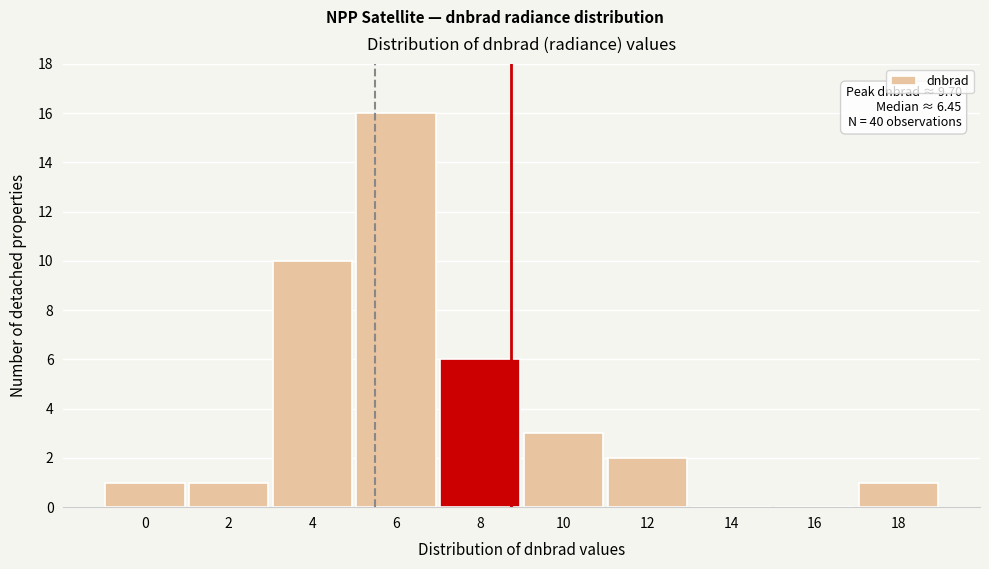

Reading left to right, what are all the values shown in this chart?

0=1	2=1	4=10	6=16	8=6	10=3	12=2	14=0	16=0	18=1